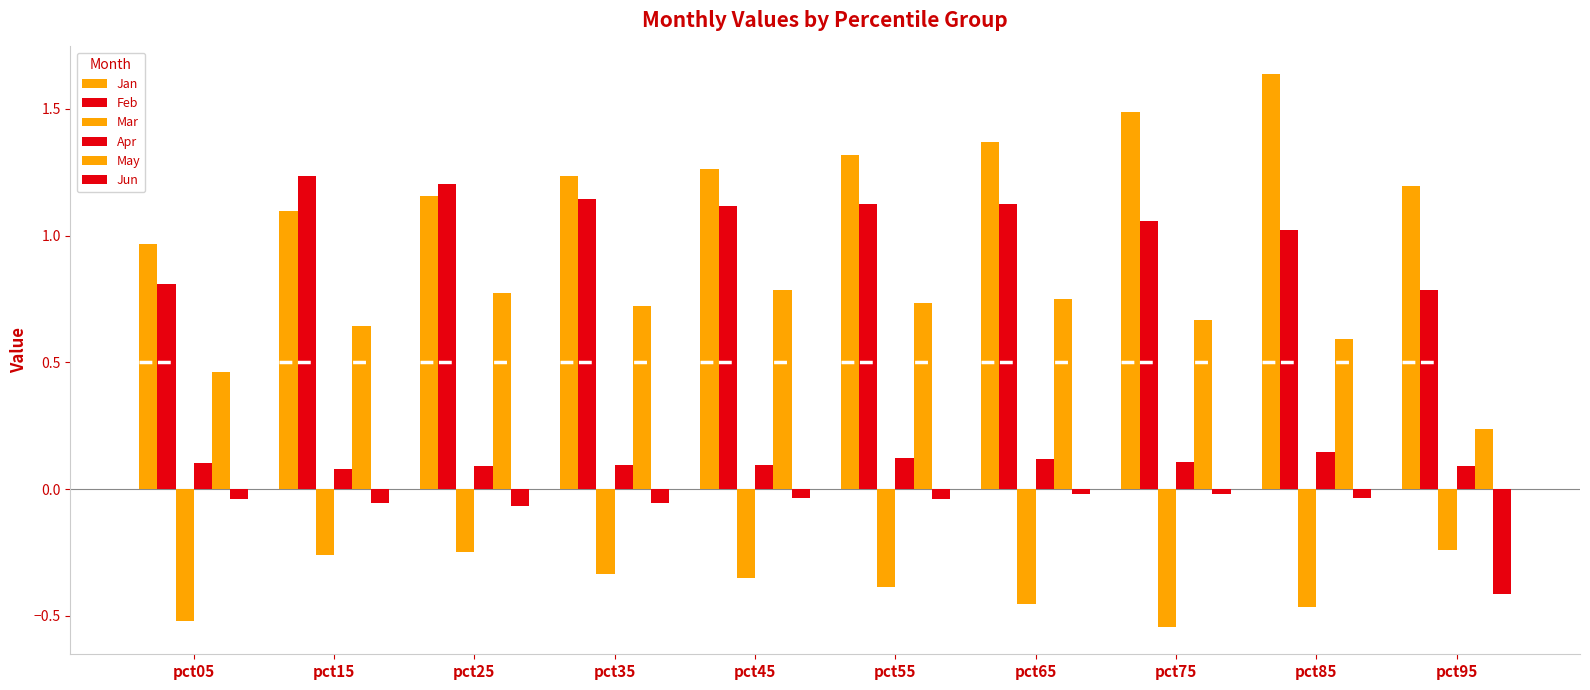

How many distinct data groups are displayed?

6